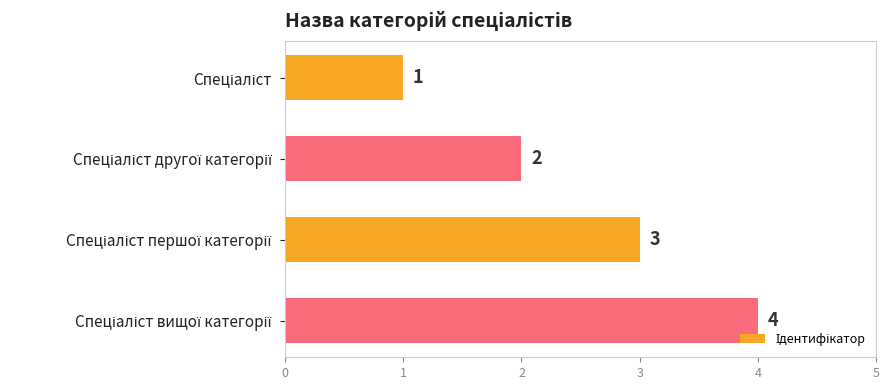

What is the value of the 3rd bar from the top?

3